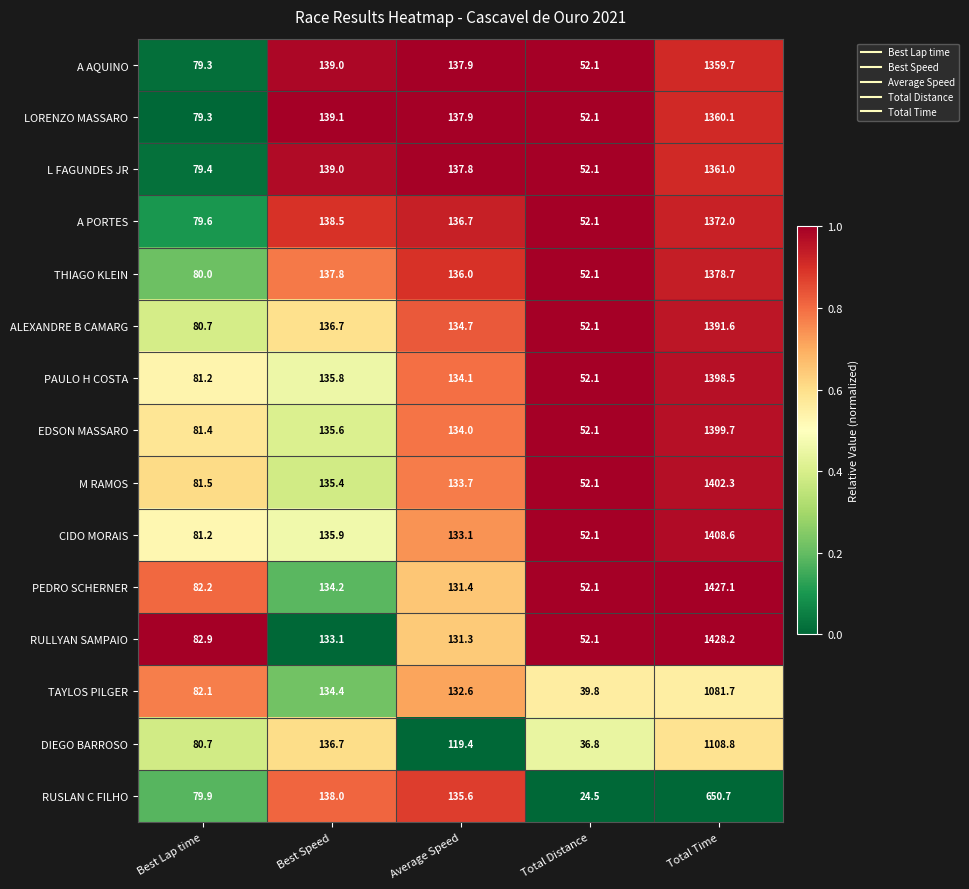

Rank the categories by PAULO H COSTA value from highest to lowest.

Total Time, Best Speed, Average Speed, Best Lap time, Total Distance